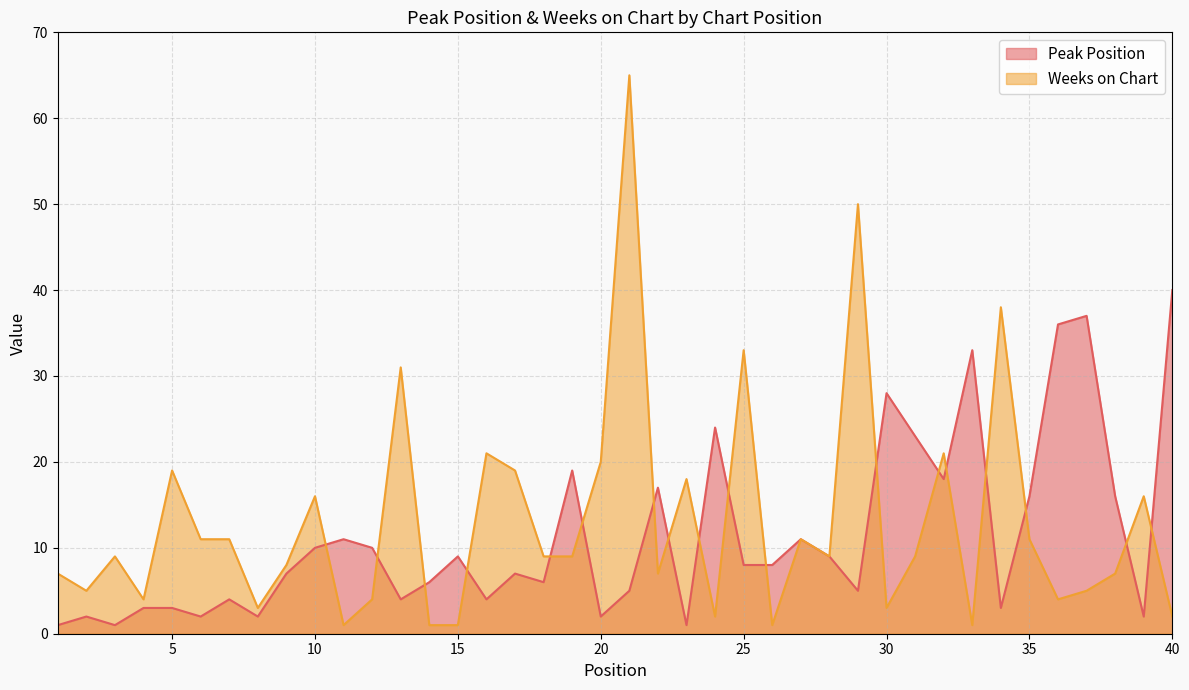

Reading left to right, what are all the values shown in this chart?

Peak Position: 1=1	2=2	3=1	4=3	5=3	6=2	7=4	8=2	9=7	10=10	11=11	12=10	13=4	14=6	15=9	16=4	17=7	18=6	19=19	20=2	21=5	22=17	23=1	24=24	25=8	26=8	27=11	28=9	29=5	30=28	31=23	32=18	33=33	34=3	35=16	36=36	37=37	38=16	39=2	40=40
Weeks on Chart: 1=7	2=5	3=9	4=4	5=19	6=11	7=11	8=3	9=8	10=16	11=1	12=4	13=31	14=1	15=1	16=21	17=19	18=9	19=9	20=20	21=65	22=7	23=18	24=2	25=33	26=1	27=11	28=9	29=50	30=3	31=9	32=21	33=1	34=38	35=11	36=4	37=5	38=7	39=16	40=2